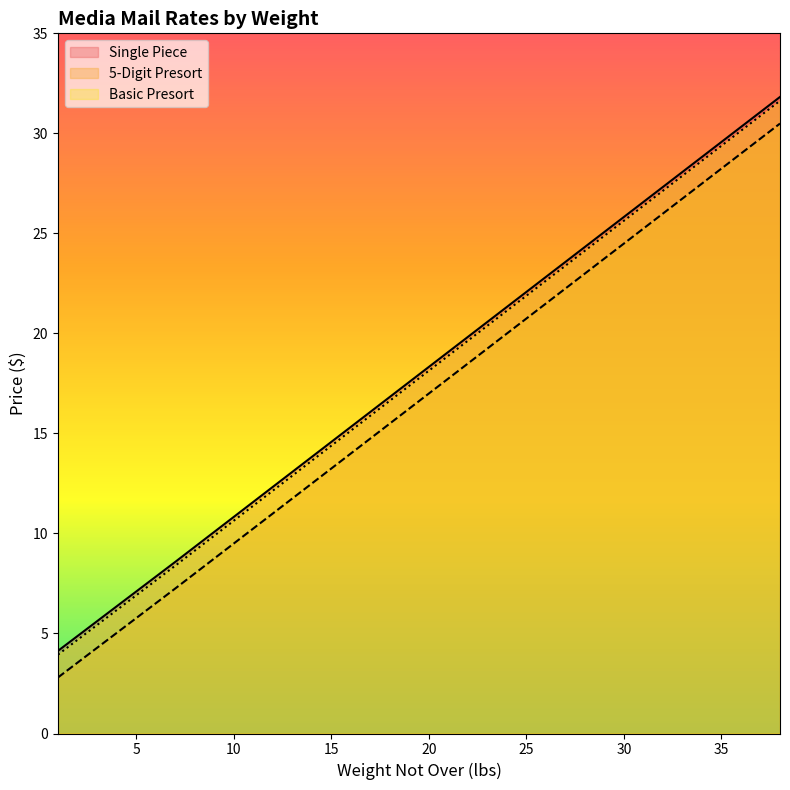

How many categories are shown in the chart?

38